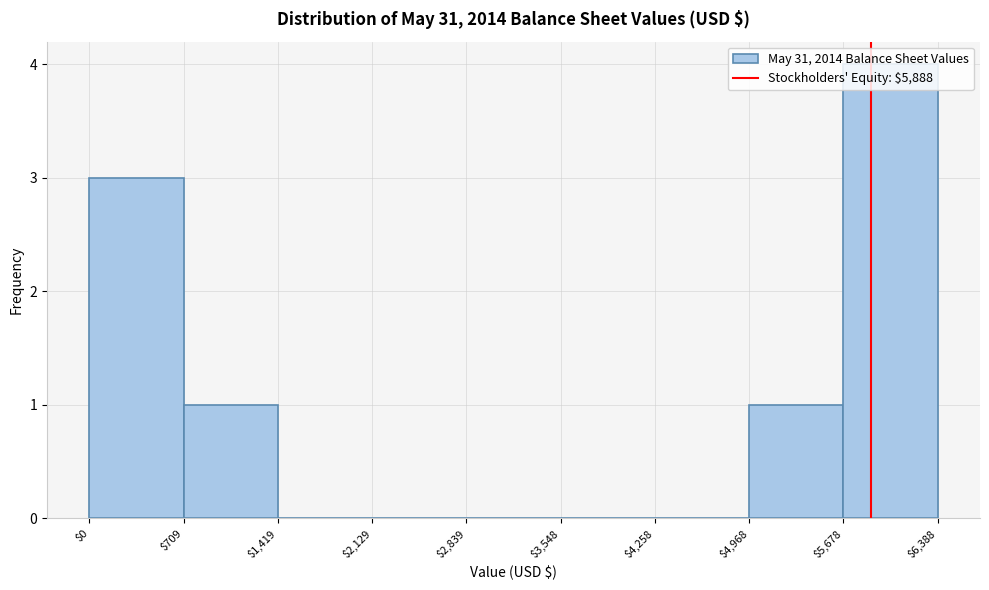

What is the height of the bar covering $4,968 to $5,678 on the x-axis? The values are not printed on the chart, so give them approximately, as read against the axis.

1